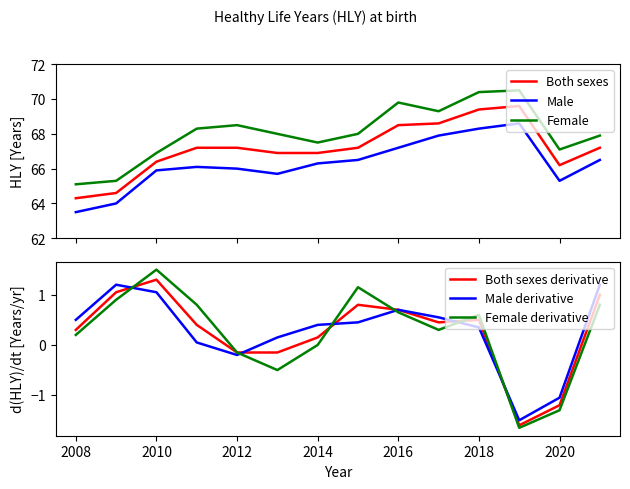

How many data points in Both sexes derivative are above 0?

10